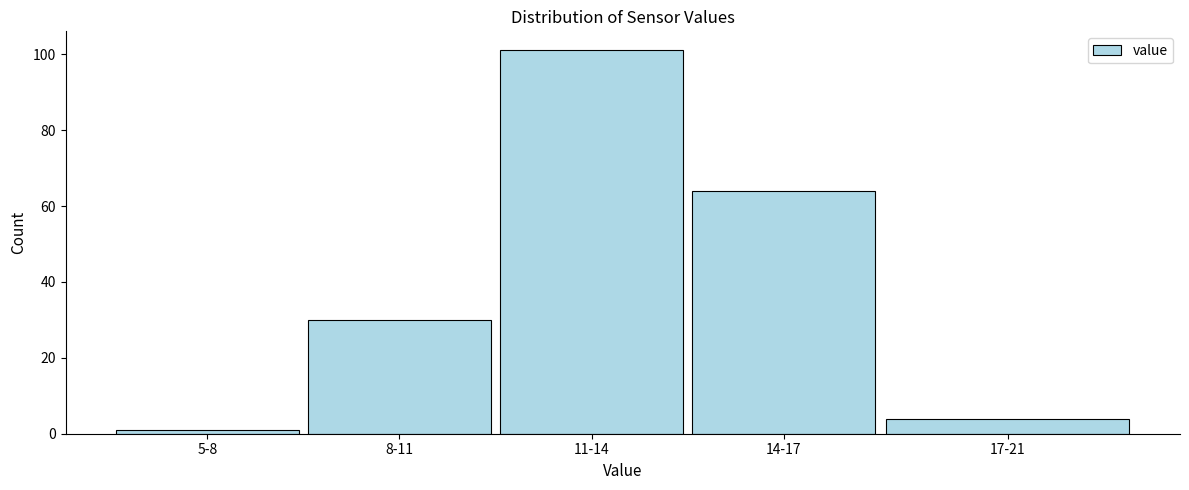

Reading left to right, what are all the values shown in this chart?

5-8=1	8-11=30	11-14=101	14-17=64	17-21=4